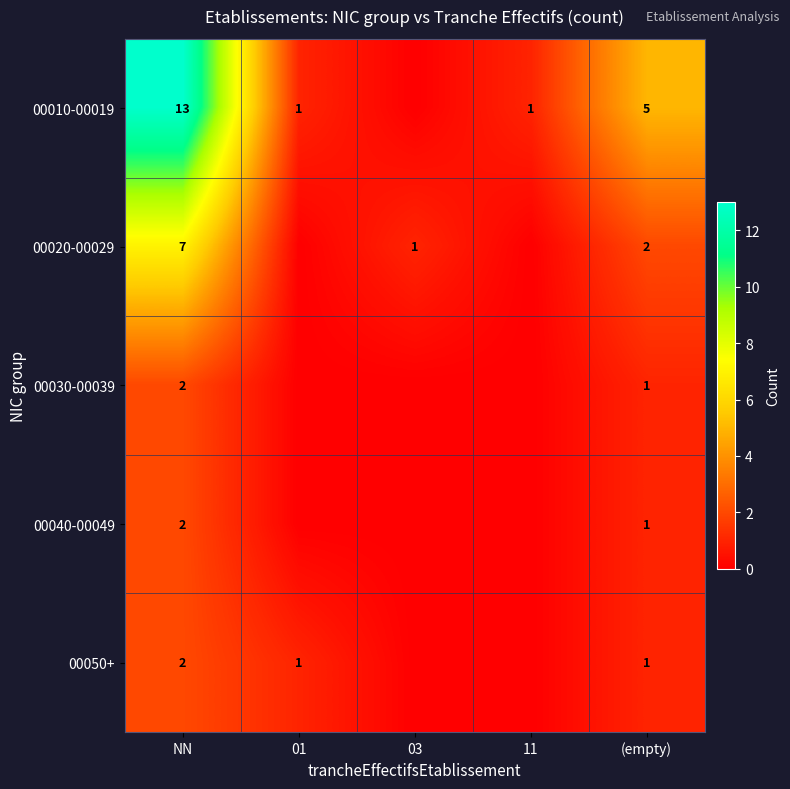

The value of 00050+ at NN is 2. True or false?

True